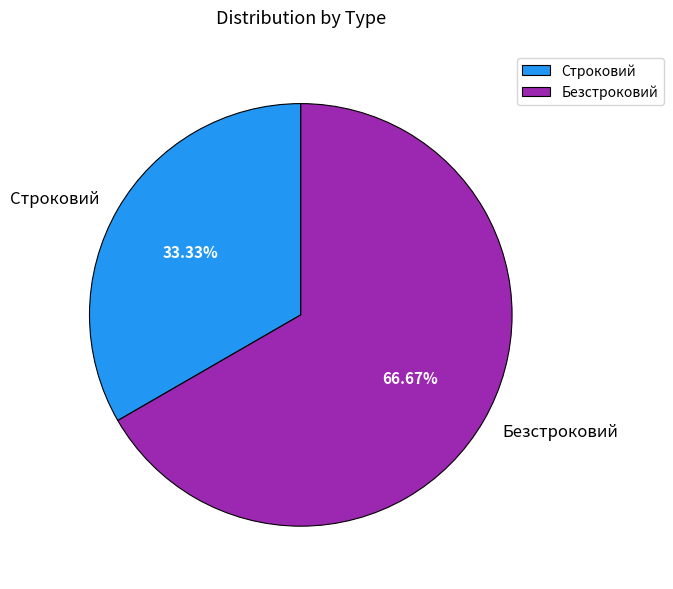

Count the number of slices in the pie.

2